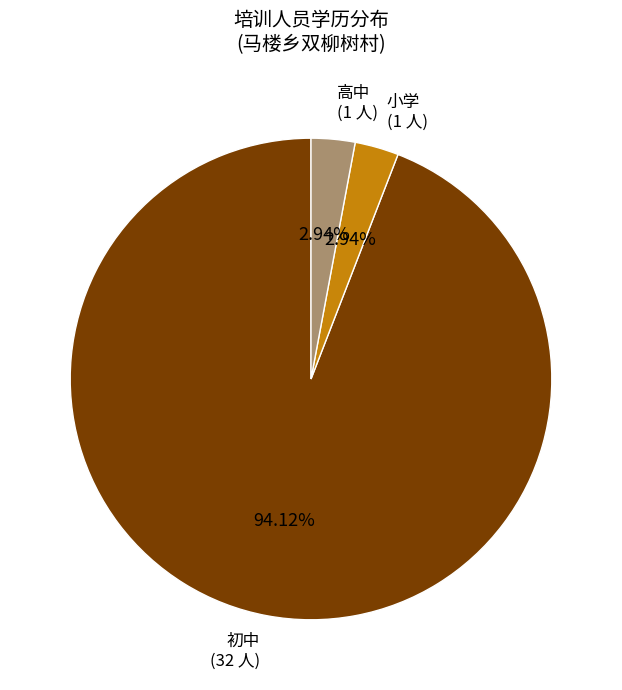

What percentage is the 小学 slice, to the nearest percent?

3%